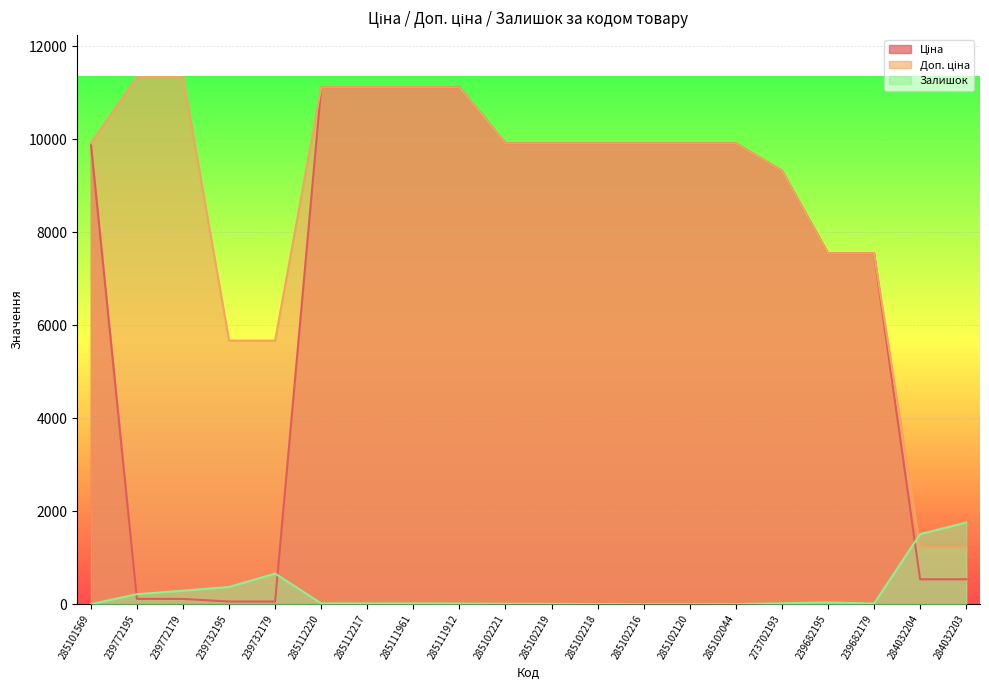

Reading left to right, extract all data points from this chart.

Ціна: 9908.5	113.3	113.3	56.7	56.7	11113.6	11113.6	11113.6	11113.6	9908.5	9908.5	9908.5	9908.5	9908.5	9908.5	9321.4	7545.9	7545.9	535.4	535.4
Доп. ціна: 9908.5	11334.0	11334.0	5667.0	5667.0	11113.6	11113.6	11113.6	11113.6	9908.5	9908.5	9908.5	9908.5	9908.5	9908.5	9321.4	7545.9	7545.9	1227.2	1227.2
Залишок: 0.0	215.0	290.0	370.0	658.0	17.0	17.0	17.0	14.0	8.0	7.0	3.0	0.0	0.0	1.0	19.0	38.0	13.0	1506.0	1756.0